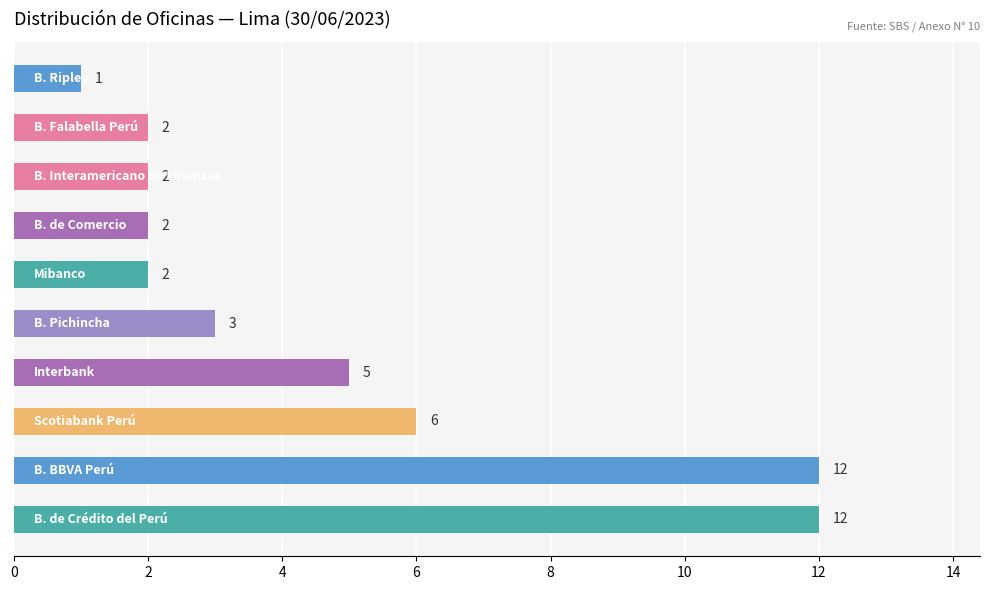

What is the average value?

5